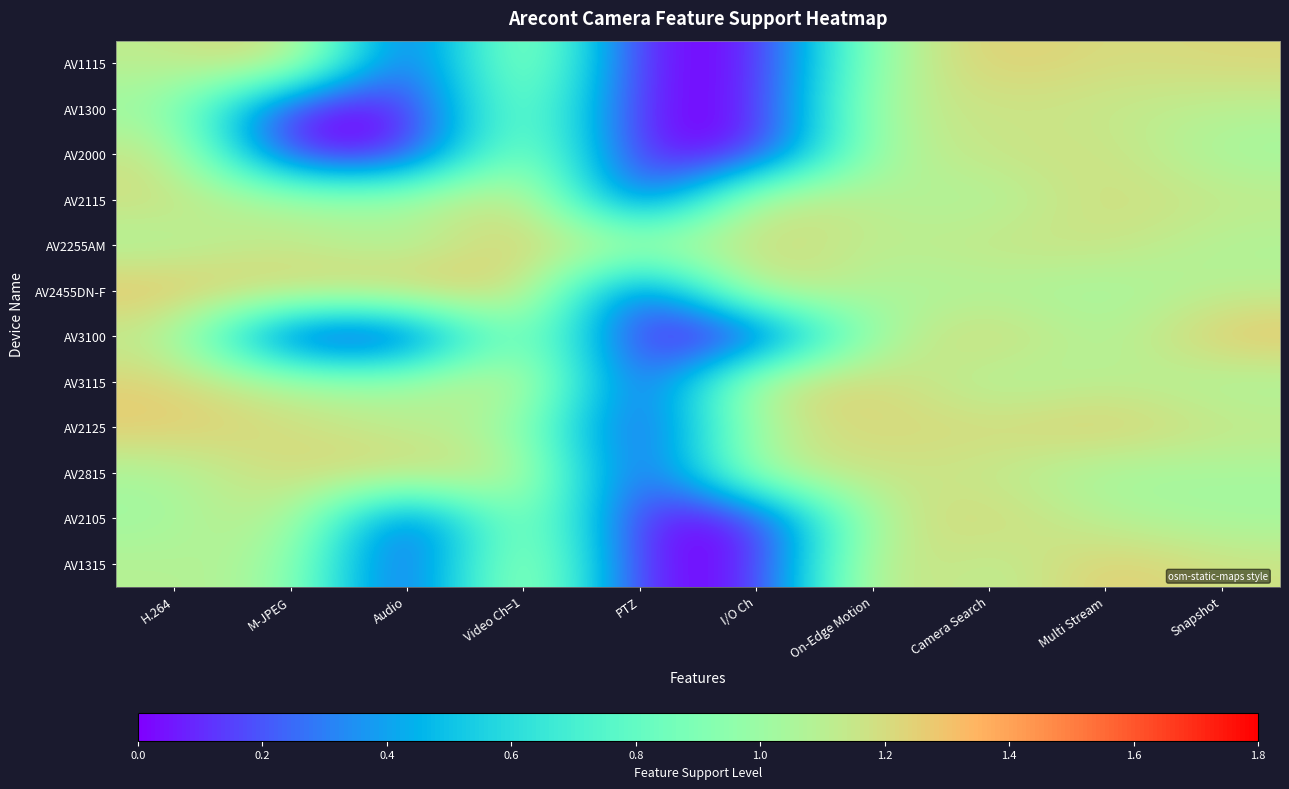

What is the greatest value displayed?

1.3